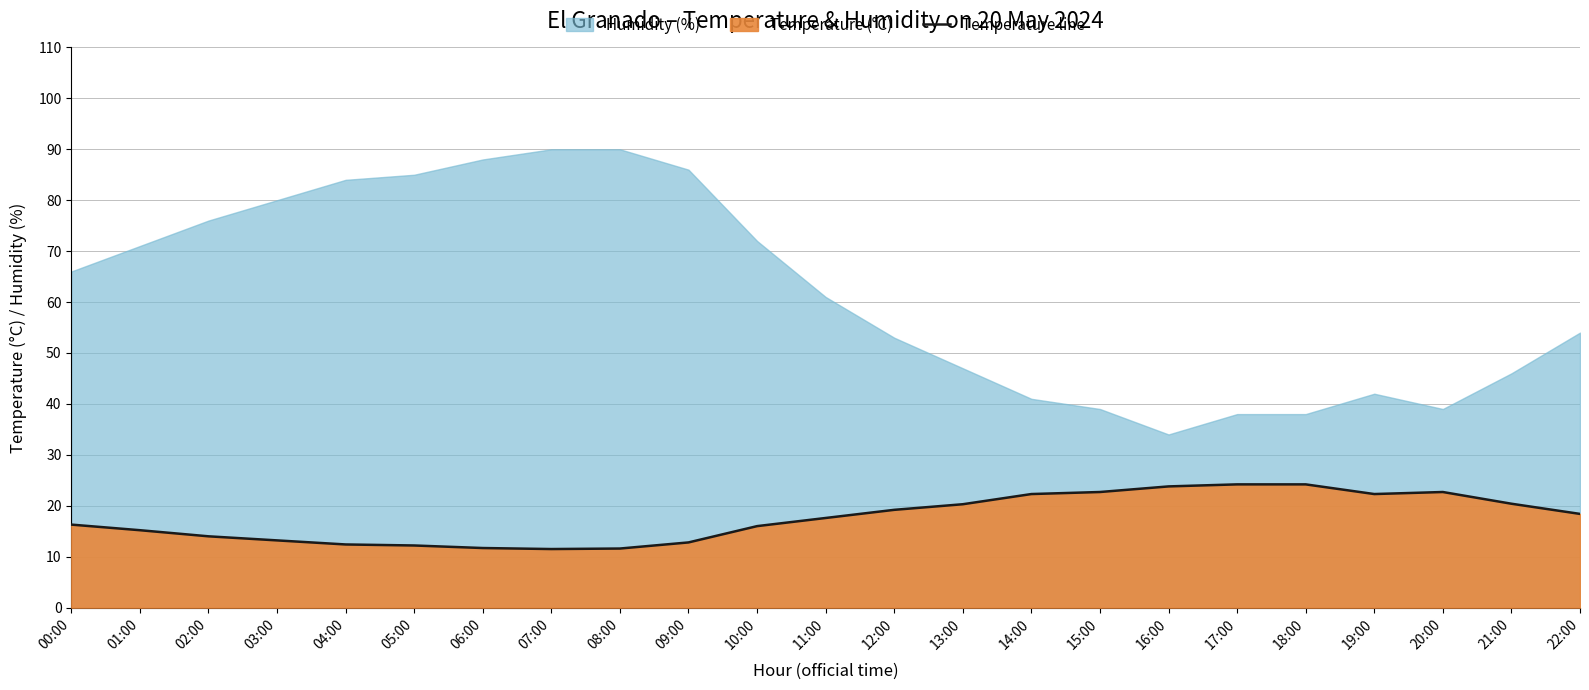

What is the sum of all values?

405.0